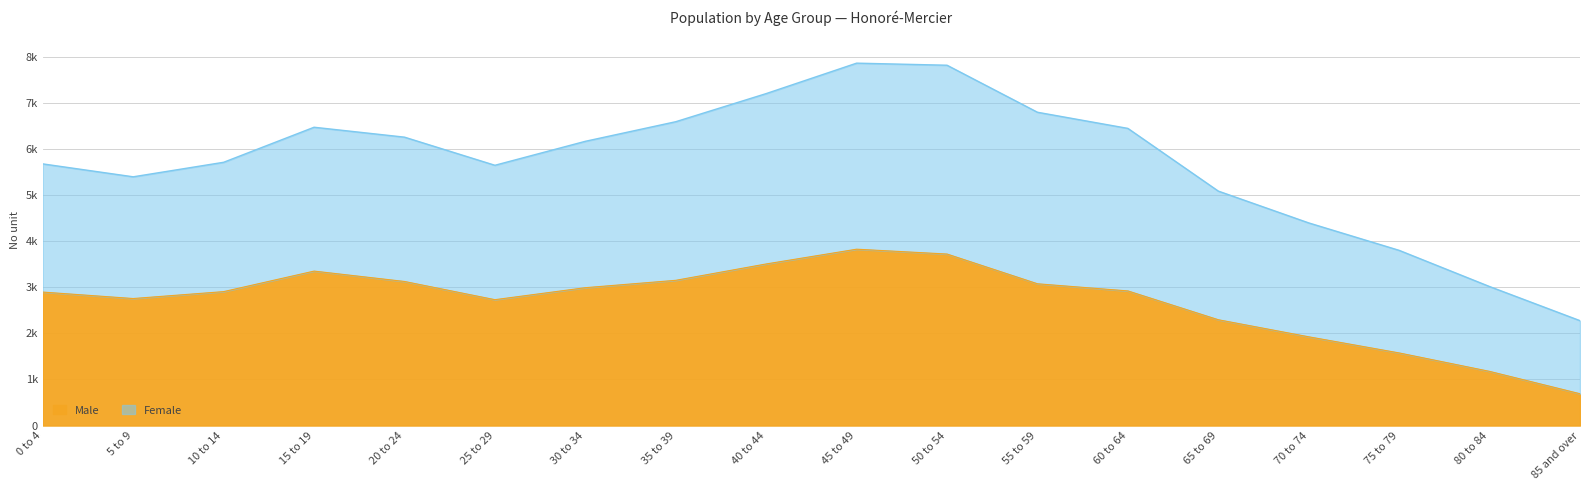

Between 50 to 54 and 15 to 19, which is larger?

50 to 54